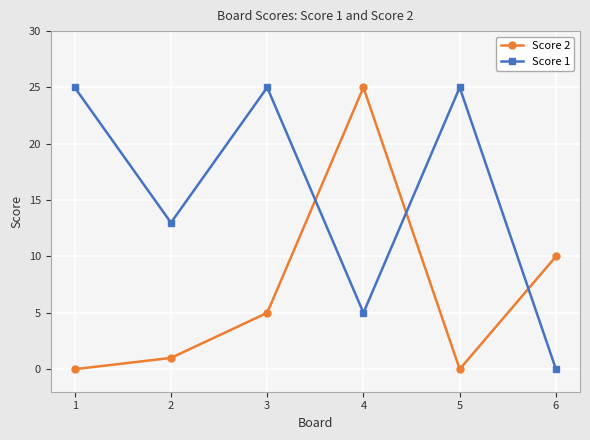

Reading right to left, transcribe all the data shown in this chart.

Score 2: 6=10	5=0	4=25	3=5	2=1	1=0
Score 1: 6=0	5=25	4=5	3=25	2=13	1=25